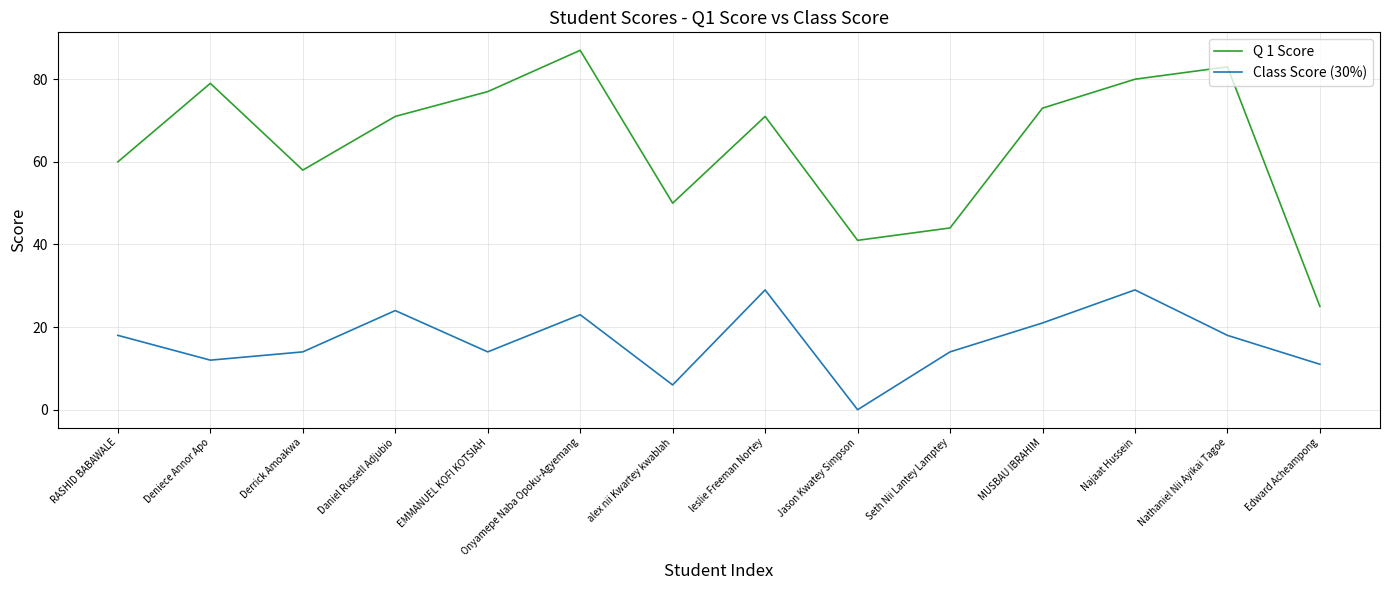

What is the total value across all series at leslie Freeman Nortey?

100